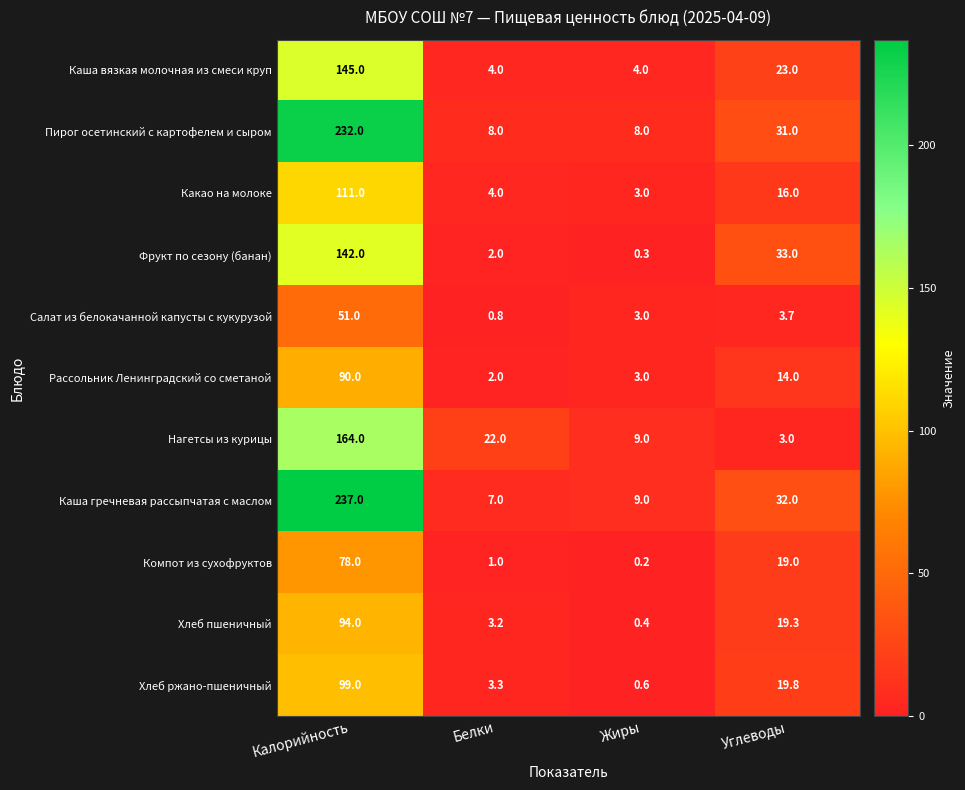

What is the spread (max minus min) of values at Белки?

21.2